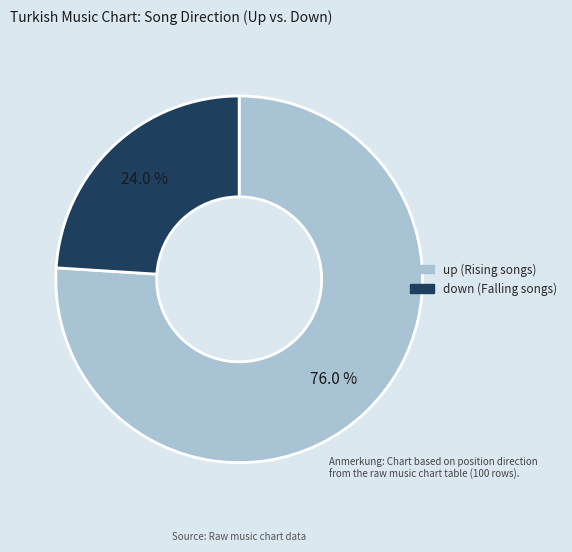

Which category has the smallest portion of the pie?

down